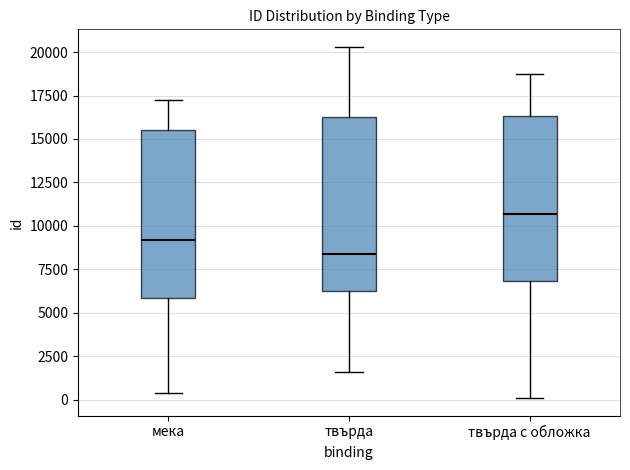

Reading left to right, transcribe this box plot: for each box, give where its median line is, the range the box spans, and where its two whiskers end, as read against the y-axis. The values are not printed on the chart, so give them approximately, as read against the axis.

мека: median 9000, box 6000 to 15500, whiskers 500 to 17000
твърда: median 8500, box 6000 to 16500, whiskers 1500 to 20500
твърда с обложка: median 10500, box 7000 to 16500, whiskers 0 to 18500